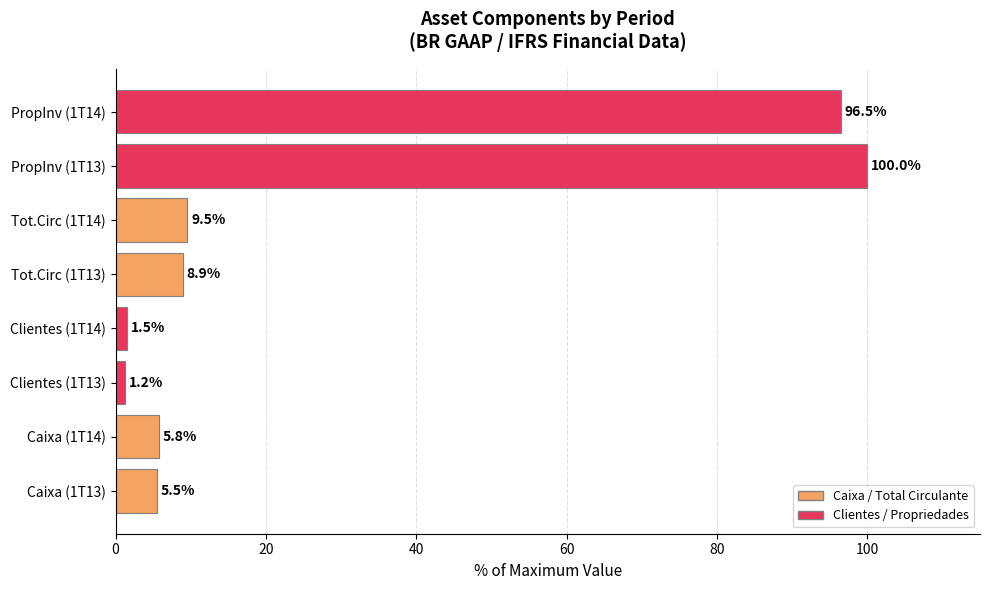

List the labels in order of value, smallest first.

Clientes (1T13), Clientes (1T14), Caixa (1T13), Caixa (1T14), Tot.Circ (1T13), Tot.Circ (1T14), PropInv (1T14), PropInv (1T13)